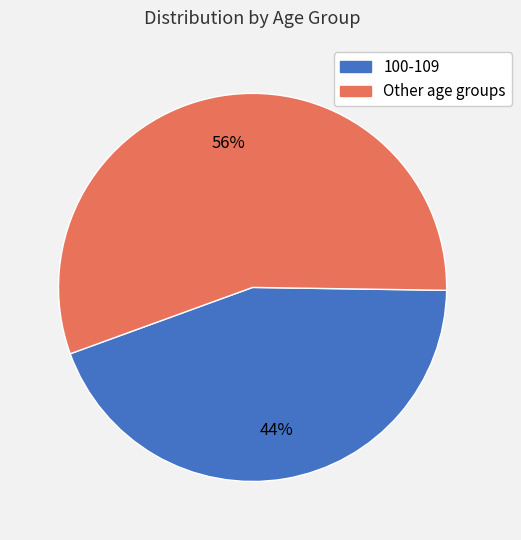

How many segments does this pie chart have?

2